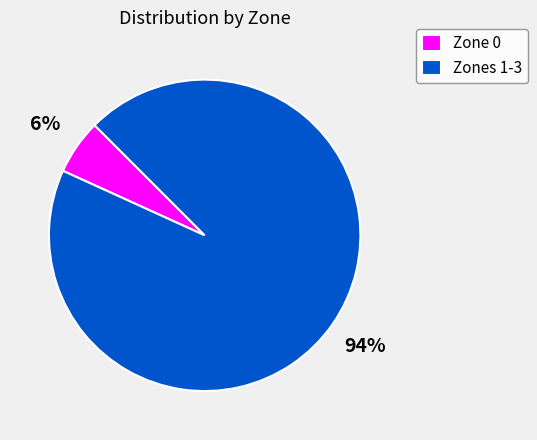

What percentage is the Zone 0 slice, to the nearest percent?

6%